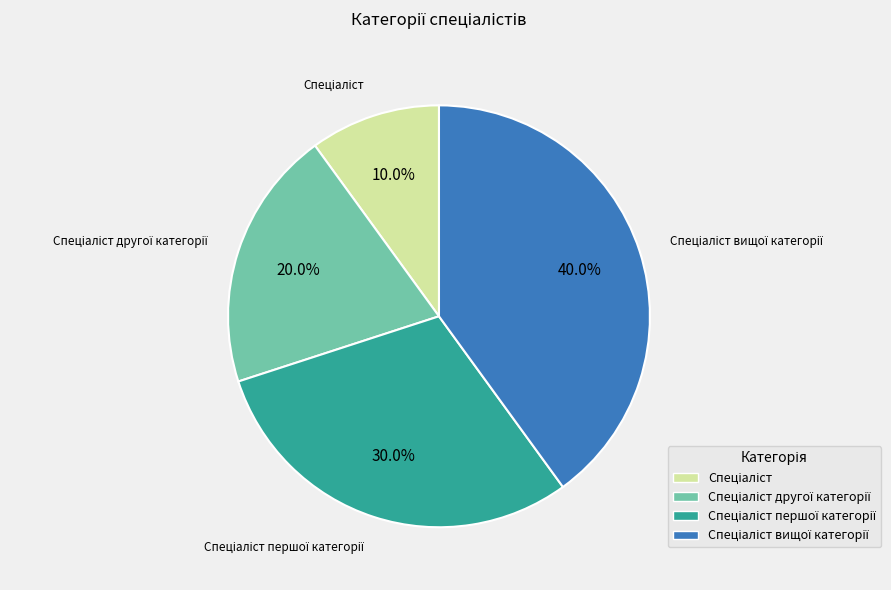

Is there any slice that represents more than half of the pie?

No